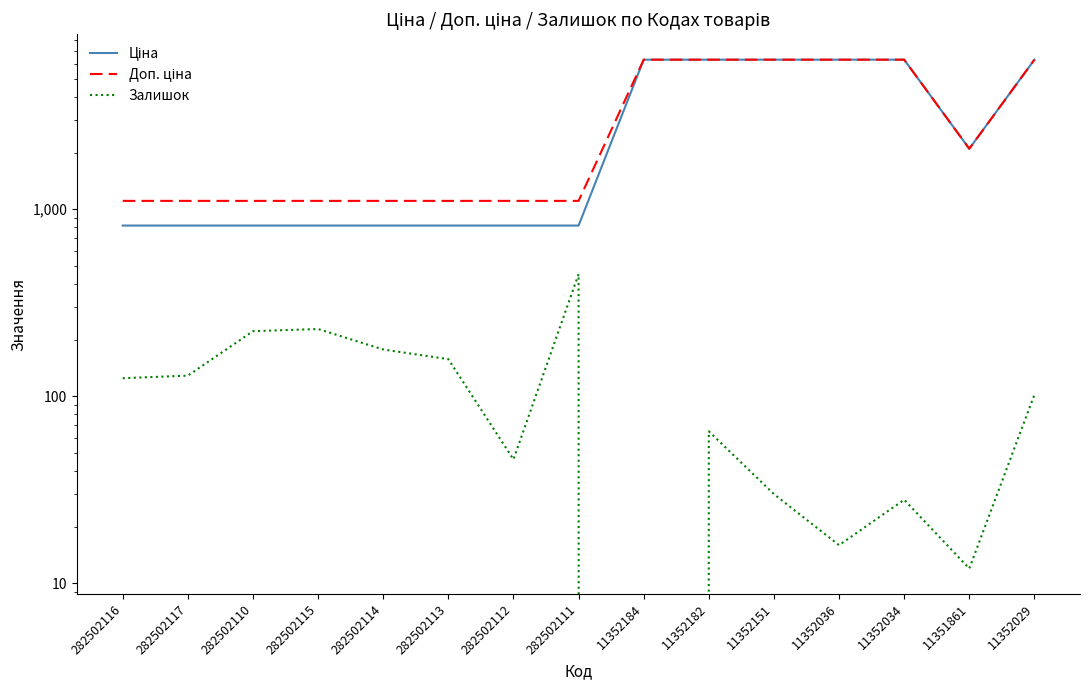

What is the maximum value for Залишок?

450.0